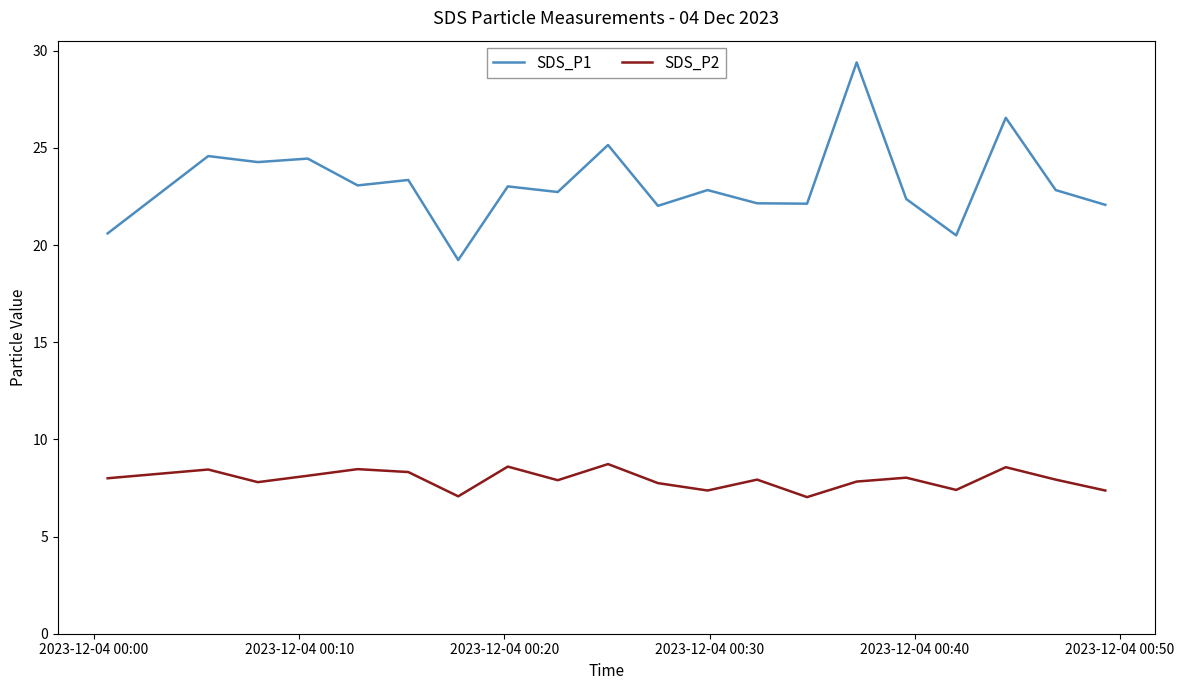

True or false: SDS_P1 and SDS_P2 cross at least once.

False